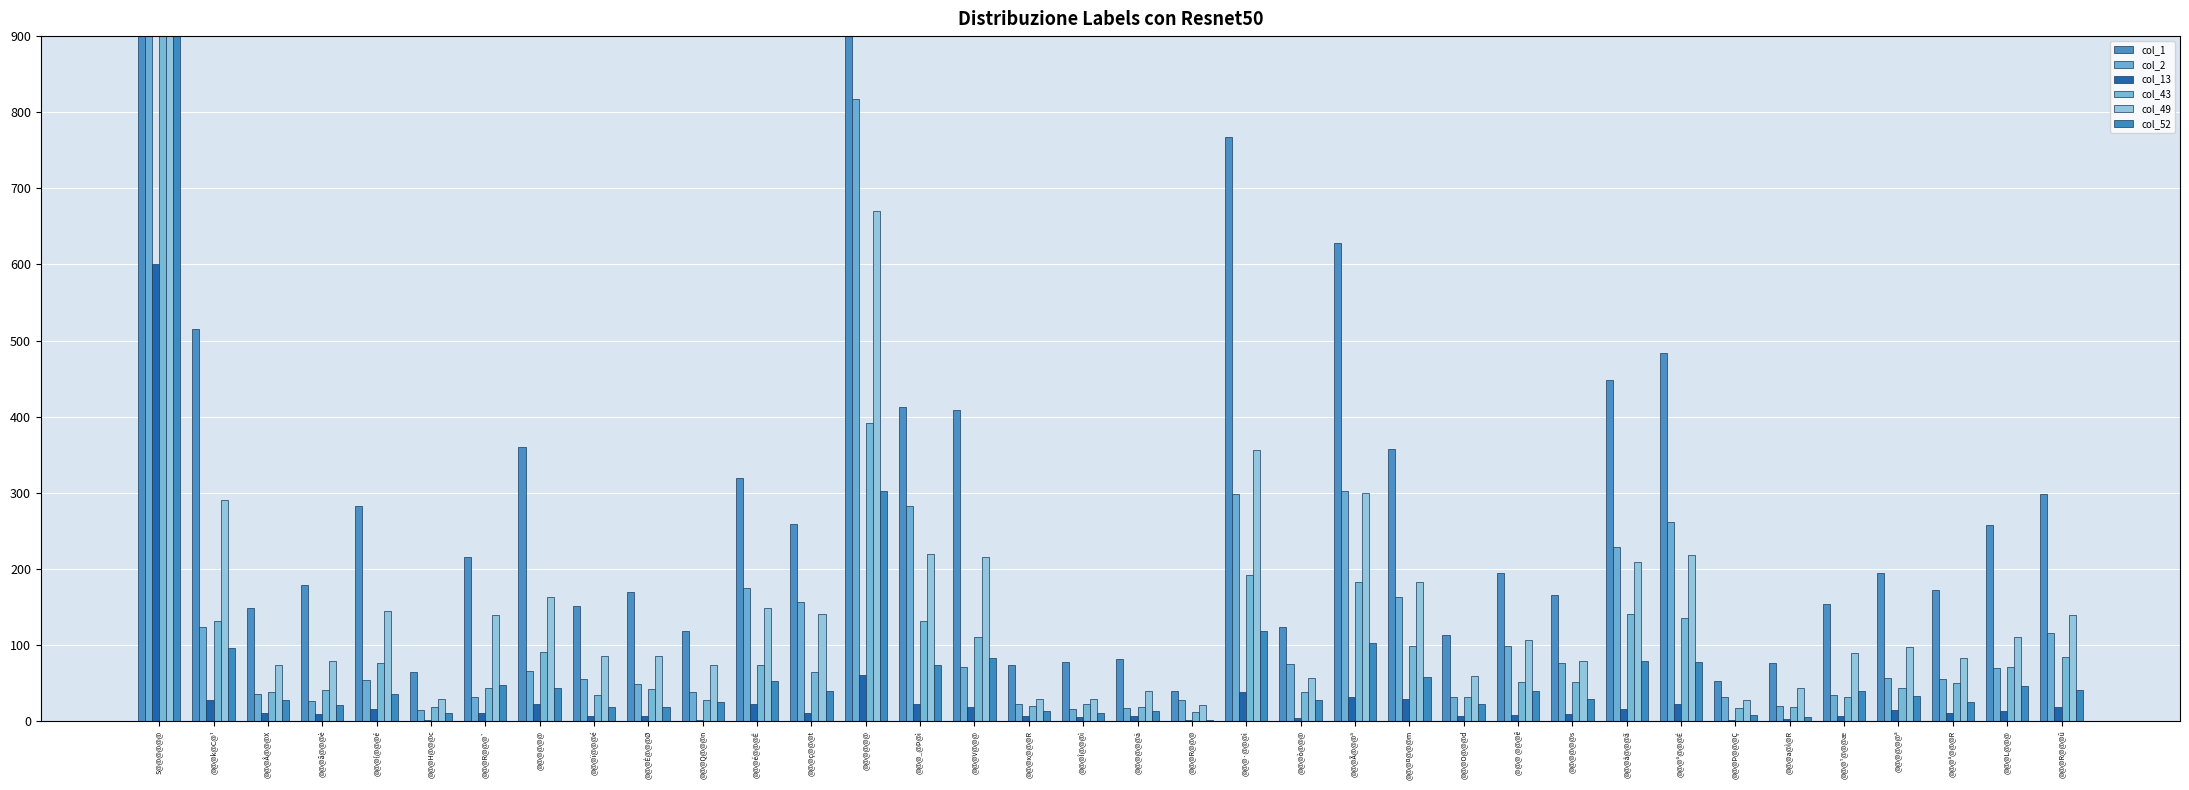

Reading left to right, what are all the values shown in this chart?

col_1: S@@@@@@=11546	@@@k@C@¹=515	@@@Â@@@X=148	@@@â@@@è=179	@@@{@@@é=283	@@@H@@@c=65	@@@R@@@`=216	@@@@@@=360	@@@ï@@@é=151	@@@È@@@Ø=170	@@@Q@@@n=118	@@@é@@@Ê=319	@@@ç@@@t=259	@@@@@@=1356	@@@_@Þ@ì=412	@@@V@@@=409	@@@x@@@R=74	@@@Î@@@ì=78	@@@@@@ä=81	@@@R@@@=40	@@@·@@@ì=768	@@@ò@@@=124	@@@Ã@@@ª=628	@@@¤@@@m=358	@@@O@@@d=113	@@@ @@@ê=194	@@@@@@s=166	@@@å@@@ã=448	@@@º@@@É=484	@@@Þ@@@Ç=52	@@@a@Ì@R=76	@@@¹@@@æ=154	@@@@@@ª=195	@@@ª@@@R=172	@@@L@@@=257	@@@R@@@û=298
col_2: S@@@@@@=4444	@@@k@C@¹=123	@@@Â@@@X=35	@@@â@@@è=26	@@@{@@@é=54	@@@H@@@c=15	@@@R@@@`=31	@@@@@@=66	@@@ï@@@é=55	@@@È@@@Ø=49	@@@Q@@@n=38	@@@é@@@Ê=175	@@@ç@@@t=156	@@@@@@=817	@@@_@Þ@ì=282	@@@V@@@=71	@@@x@@@R=23	@@@Î@@@ì=16	@@@@@@ä=17	@@@R@@@=28	@@@·@@@ì=298	@@@ò@@@=75	@@@Ã@@@ª=302	@@@¤@@@m=163	@@@O@@@d=32	@@@ @@@ê=98	@@@@@@s=76	@@@å@@@ã=229	@@@º@@@É=262	@@@Þ@@@Ç=32	@@@a@Ì@R=20	@@@¹@@@æ=34	@@@@@@ª=57	@@@ª@@@R=55	@@@L@@@=70	@@@R@@@û=116
col_13: S@@@@@@=600	@@@k@C@¹=28	@@@Â@@@X=10	@@@â@@@è=9	@@@{@@@é=16	@@@H@@@c=2	@@@R@@@`=11	@@@@@@=23	@@@ï@@@é=7	@@@È@@@Ø=7	@@@Q@@@n=1	@@@é@@@Ê=23	@@@ç@@@t=11	@@@@@@=61	@@@_@Þ@ì=22	@@@V@@@=18	@@@x@@@R=6	@@@Î@@@ì=5	@@@@@@ä=6	@@@R@@@=1	@@@·@@@ì=38	@@@ò@@@=4	@@@Ã@@@ª=31	@@@¤@@@m=29	@@@O@@@d=6	@@@ @@@ê=8	@@@@@@s=9	@@@å@@@ã=16	@@@º@@@É=23	@@@Þ@@@Ç=2	@@@a@Ì@R=3	@@@¹@@@æ=6	@@@@@@ª=14	@@@ª@@@R=10	@@@L@@@=13	@@@R@@@û=19
col_43: S@@@@@@=3034	@@@k@C@¹=131	@@@Â@@@X=38	@@@â@@@è=41	@@@{@@@é=76	@@@H@@@c=18	@@@R@@@`=43	@@@@@@=91	@@@ï@@@é=34	@@@È@@@Ø=42	@@@Q@@@n=27	@@@é@@@Ê=74	@@@ç@@@t=65	@@@@@@=391	@@@_@Þ@ì=131	@@@V@@@=110	@@@x@@@R=20	@@@Î@@@ì=22	@@@@@@ä=19	@@@R@@@=12	@@@·@@@ì=192	@@@ò@@@=38	@@@Ã@@@ª=183	@@@¤@@@m=98	@@@O@@@d=31	@@@ @@@ê=51	@@@@@@s=51	@@@å@@@ã=140	@@@º@@@É=136	@@@Þ@@@Ç=17	@@@a@Ì@R=19	@@@¹@@@æ=32	@@@@@@ª=43	@@@ª@@@R=50	@@@L@@@=71	@@@R@@@û=84
col_49: S@@@@@@=5745	@@@k@C@¹=290	@@@Â@@@X=74	@@@â@@@è=79	@@@{@@@é=145	@@@H@@@c=29	@@@R@@@`=139	@@@@@@=163	@@@ï@@@é=86	@@@È@@@Ø=86	@@@Q@@@n=74	@@@é@@@Ê=149	@@@ç@@@t=141	@@@@@@=670	@@@_@Þ@ì=220	@@@V@@@=215	@@@x@@@R=29	@@@Î@@@ì=29	@@@@@@ä=40	@@@R@@@=21	@@@·@@@ì=356	@@@ò@@@=57	@@@Ã@@@ª=299	@@@¤@@@m=183	@@@O@@@d=59	@@@ @@@ê=107	@@@@@@s=79	@@@å@@@ã=209	@@@º@@@É=218	@@@Þ@@@Ç=27	@@@a@Ì@R=44	@@@¹@@@æ=90	@@@@@@ª=97	@@@ª@@@R=83	@@@L@@@=111	@@@R@@@û=139
col_52: S@@@@@@=2000	@@@k@C@¹=96	@@@Â@@@X=27	@@@â@@@è=21	@@@{@@@é=35	@@@H@@@c=11	@@@R@@@`=47	@@@@@@=43	@@@ï@@@é=19	@@@È@@@Ø=19	@@@Q@@@n=25	@@@é@@@Ê=52	@@@ç@@@t=39	@@@@@@=302	@@@_@Þ@ì=73	@@@V@@@=83	@@@x@@@R=13	@@@Î@@@ì=10	@@@@@@ä=13	@@@R@@@=2	@@@·@@@ì=118	@@@ò@@@=28	@@@Ã@@@ª=103	@@@¤@@@m=58	@@@O@@@d=23	@@@ @@@ê=40	@@@@@@s=29	@@@å@@@ã=79	@@@º@@@É=78	@@@Þ@@@Ç=8	@@@a@Ì@R=5	@@@¹@@@æ=40	@@@@@@ª=33	@@@ª@@@R=25	@@@L@@@=46	@@@R@@@û=41